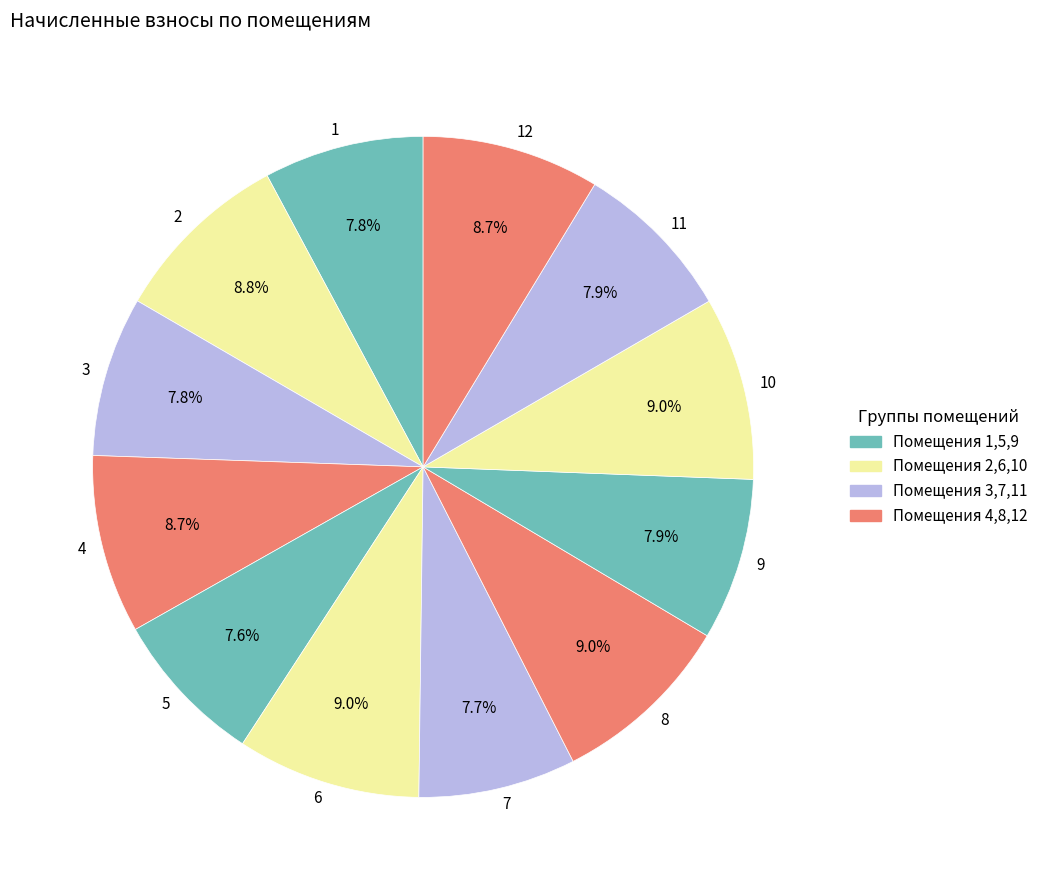

Is it true that 9 is 1% of the pie?

False